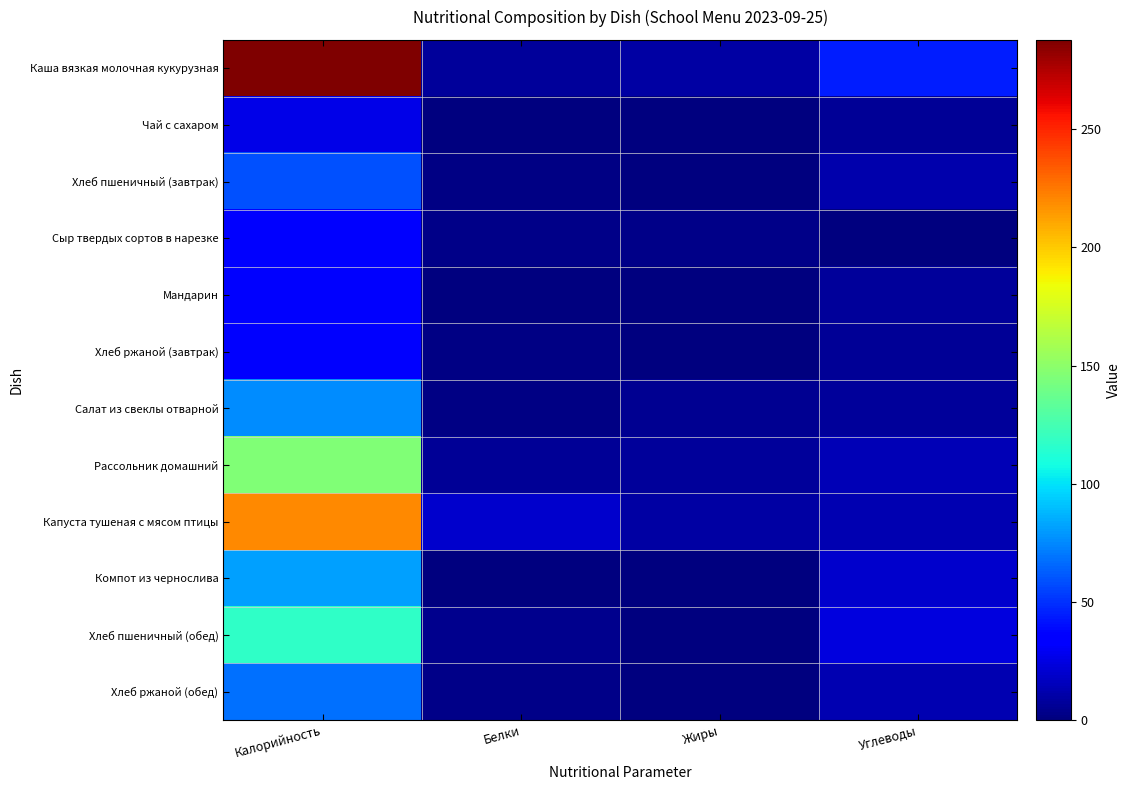

What is the spread (max minus min) of values at Углеводы?

44.0